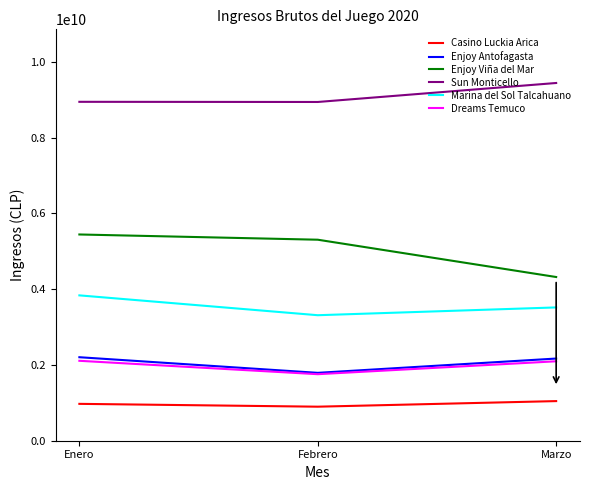

What is the difference between the highest and lowest values at Marzo?

8393800163